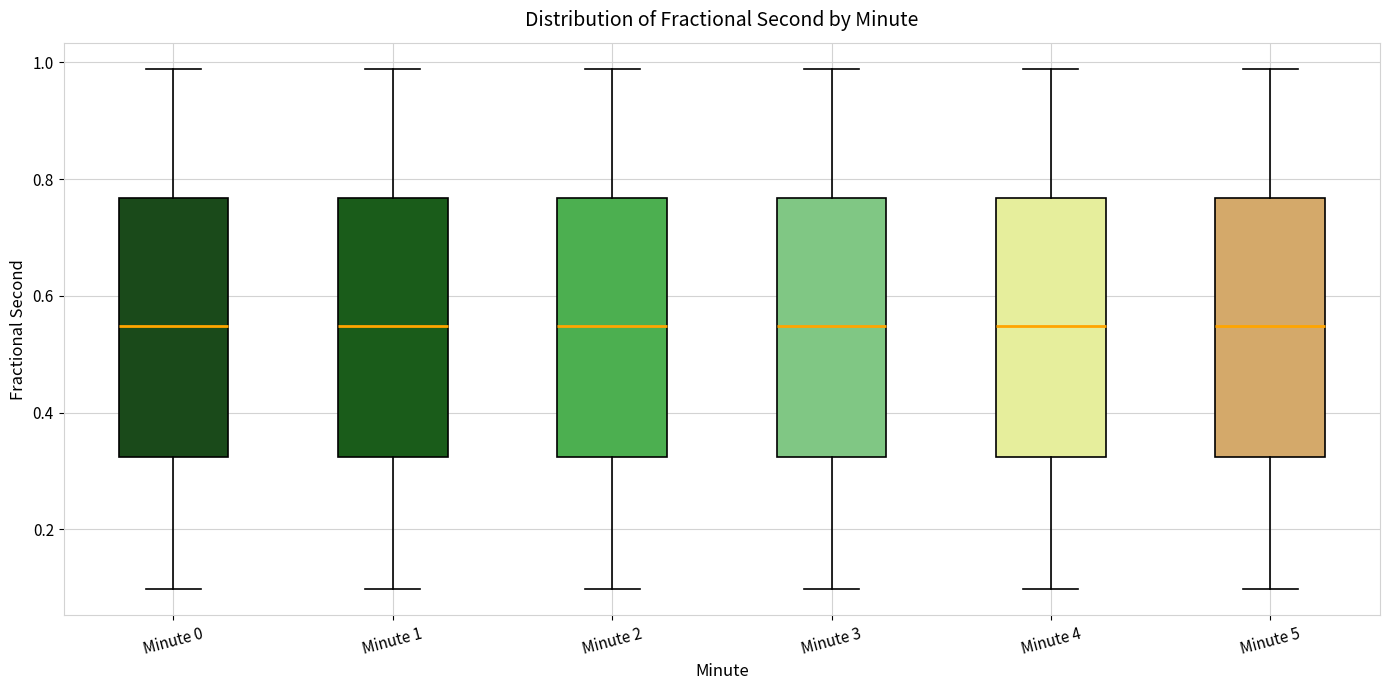

Reading left to right, read every box against the y-axis: the position of its median line, the range the box covers, and the ends of its whiskers. The values are not printed on the chart, so give them approximately, as read against the axis.

Minute 0: median 0.54, box 0.32 to 0.76, whiskers 0.10 to 0.98
Minute 1: median 0.54, box 0.32 to 0.76, whiskers 0.10 to 0.98
Minute 2: median 0.54, box 0.32 to 0.76, whiskers 0.10 to 0.98
Minute 3: median 0.54, box 0.32 to 0.76, whiskers 0.10 to 0.98
Minute 4: median 0.54, box 0.32 to 0.76, whiskers 0.10 to 0.98
Minute 5: median 0.54, box 0.32 to 0.76, whiskers 0.10 to 0.98